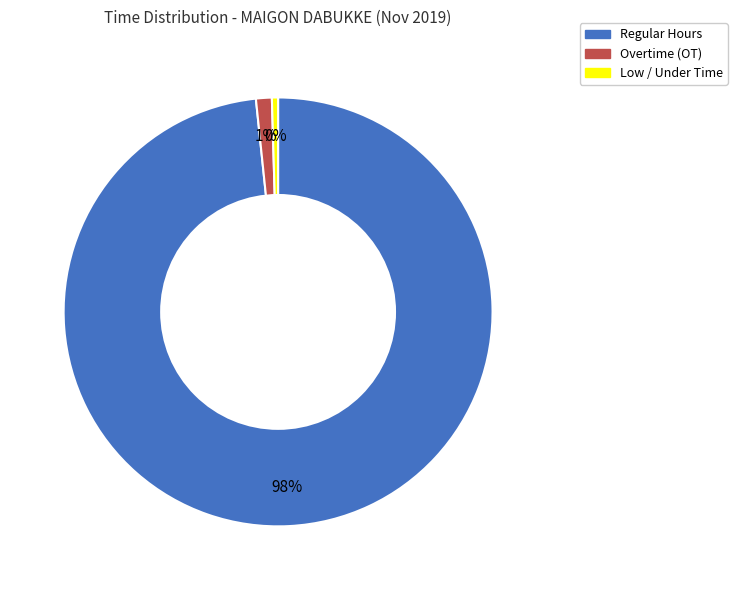

Does Regular Hours represent more than half of the total?

Yes